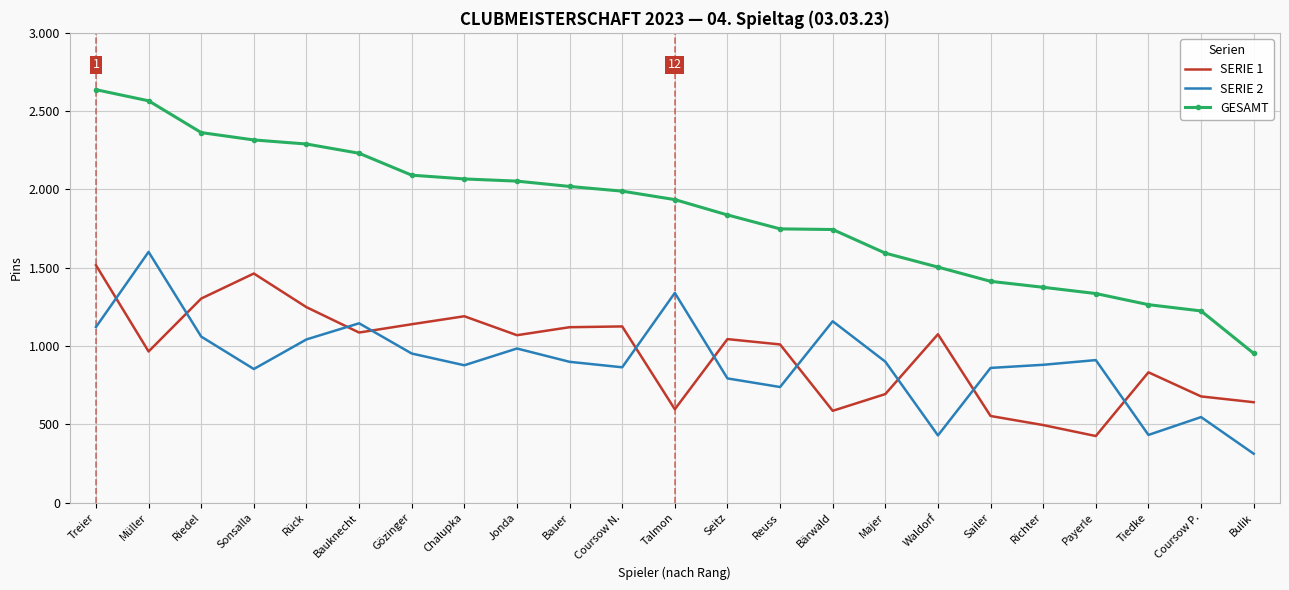

What are all the series names shown in the legend?

SERIE 1, SERIE 2, GESAMT